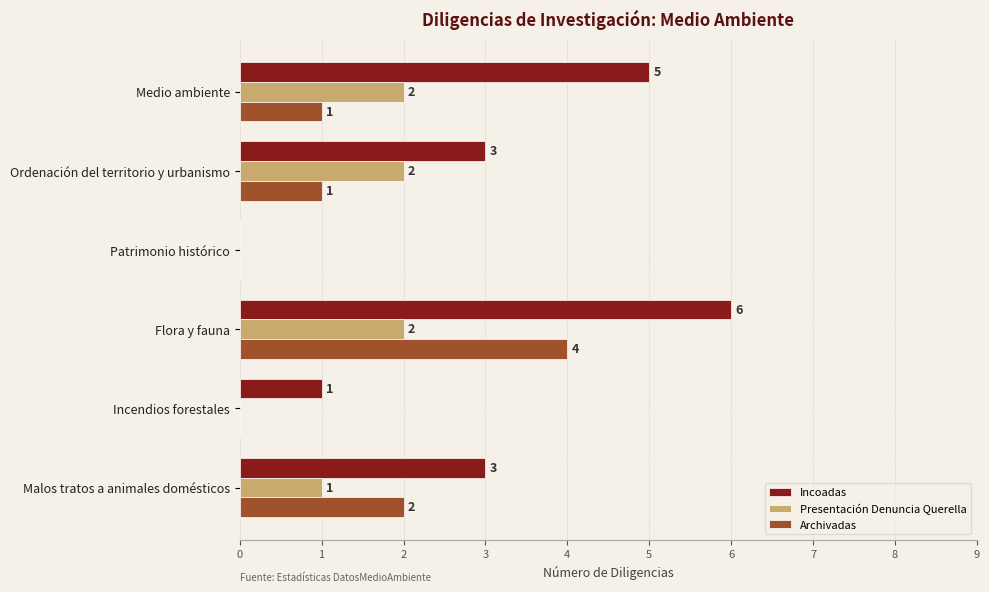

Between Ordenación del territorio y urbanismo and Patrimonio histórico, which series saw the biggest shift?

Incoadas